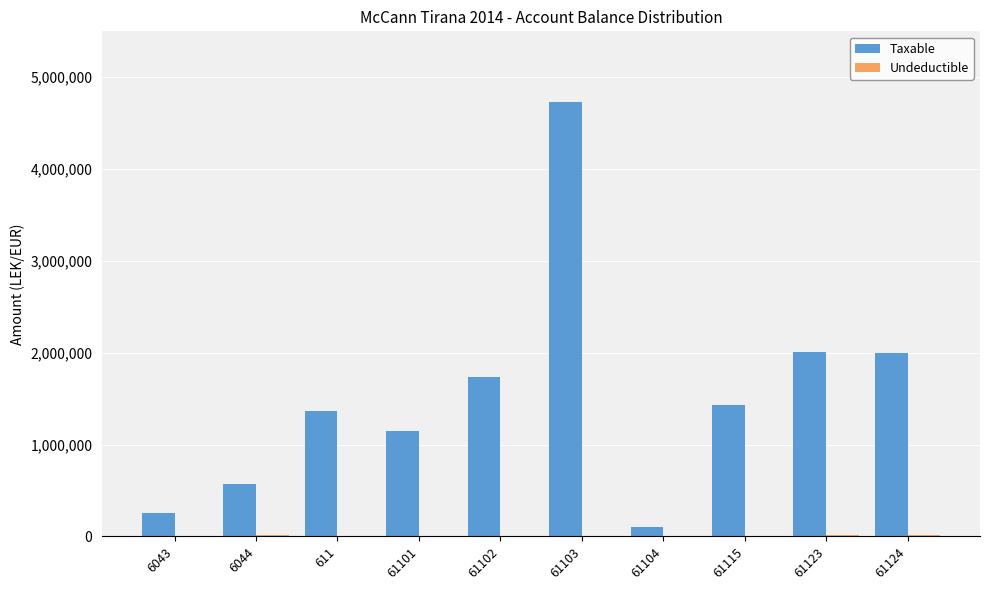

How many series are shown in this chart?

2